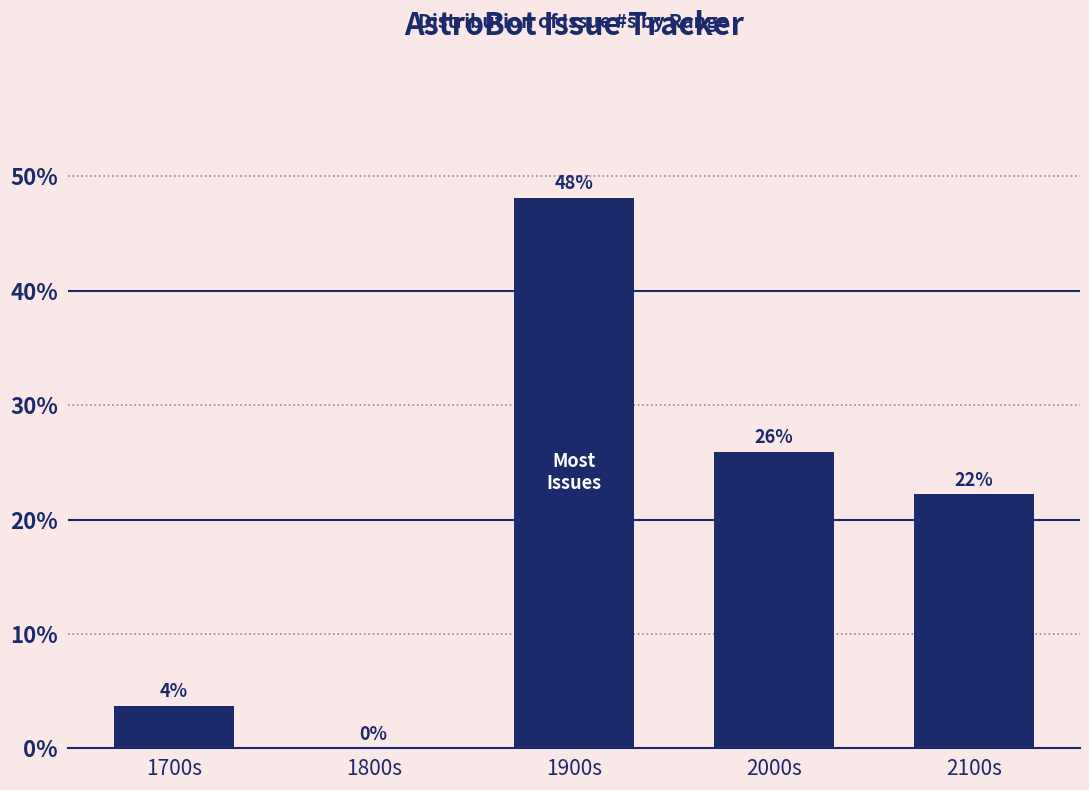

At which label does the data first exceed 22?

1900s